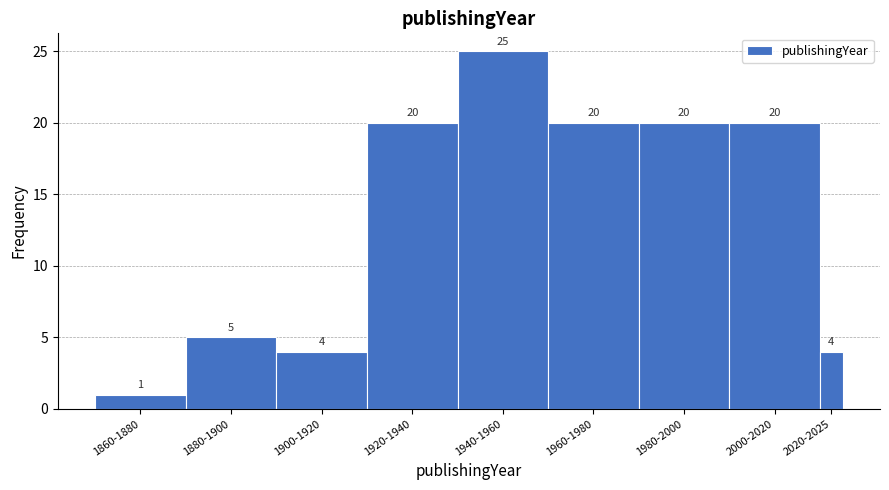

Reading left to right, what are all the values shown in this chart?

1	5	4	20	25	20	20	20	4